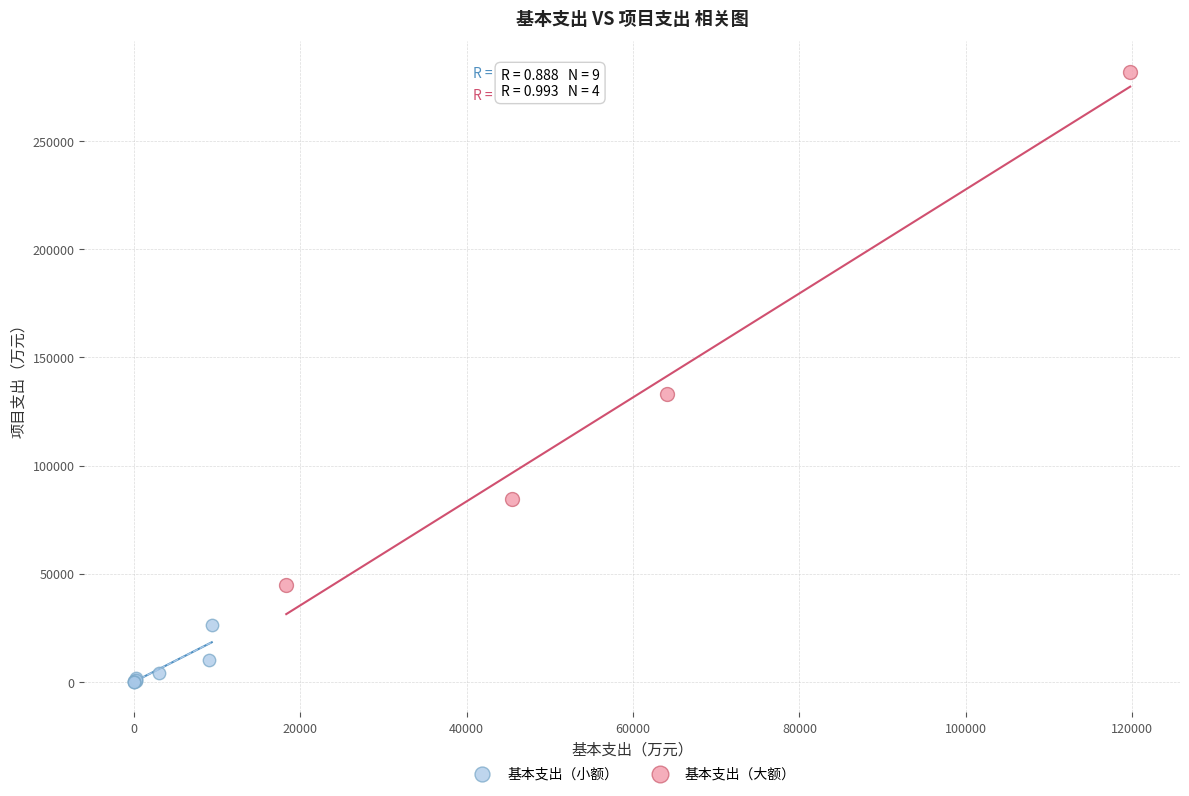

Which series reaches the maximum Y coordinate?

基本支出（大额）